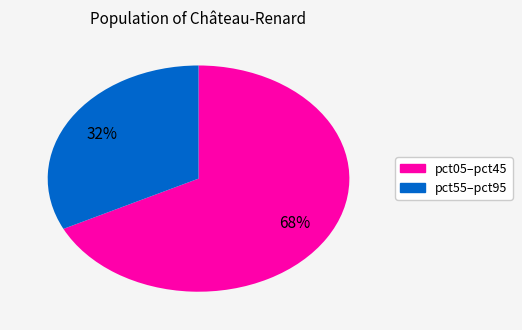

How many slices are in this pie chart?

2